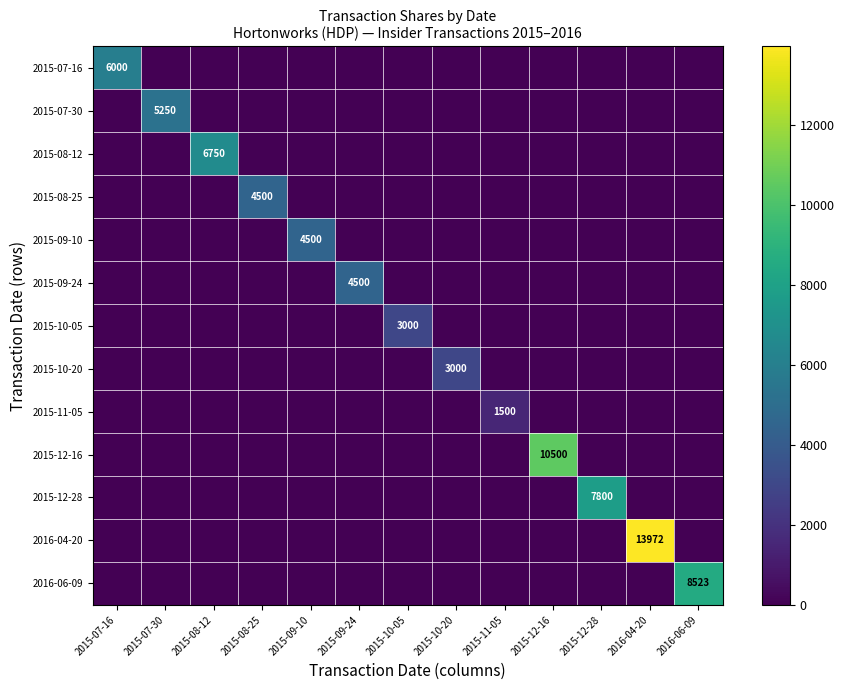

Is the value of 2015-10-20 at 2015-08-25 greater than the value of 2015-07-30 at 2015-08-25?

No